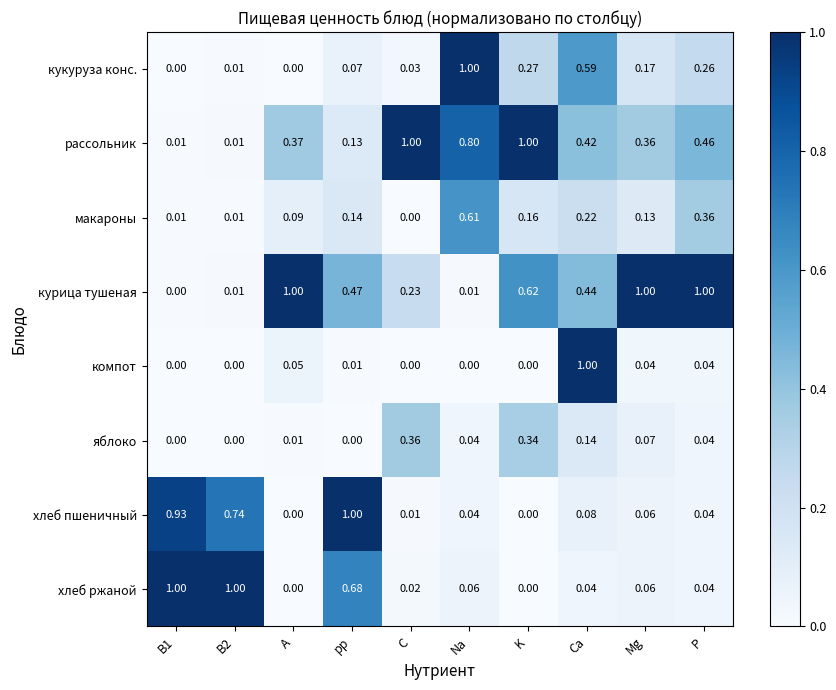

Which category has the highest value in the хлеб пшеничный series?

рр